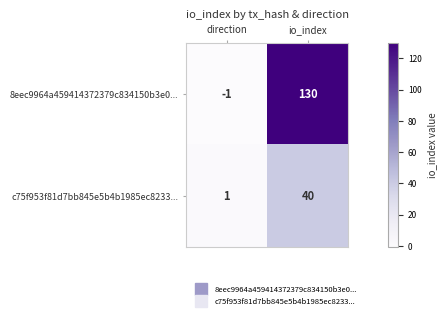

Rank the series by their average value, from highest to lowest.

8eec9964a459414372379c834150b3e0..., c75f953f81d7bb845e5b4b1985ec8233...